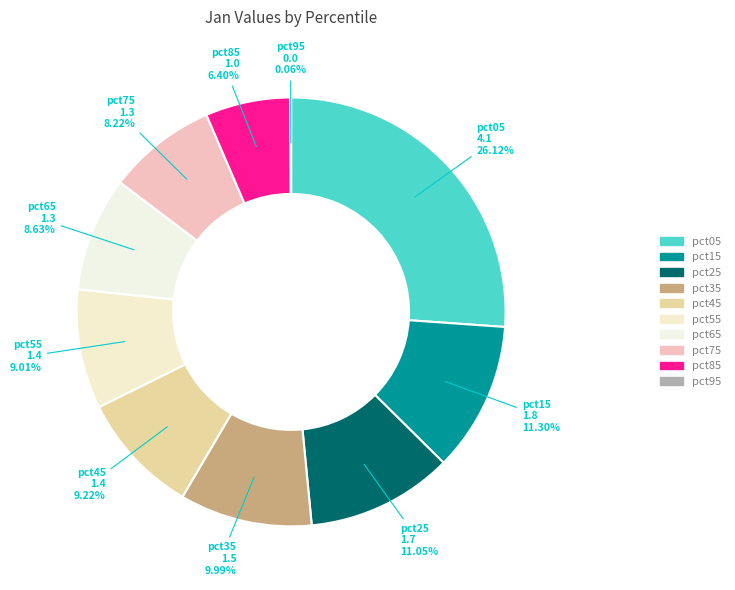

To the nearest percent, what percentage of the pie is pct75?

8%